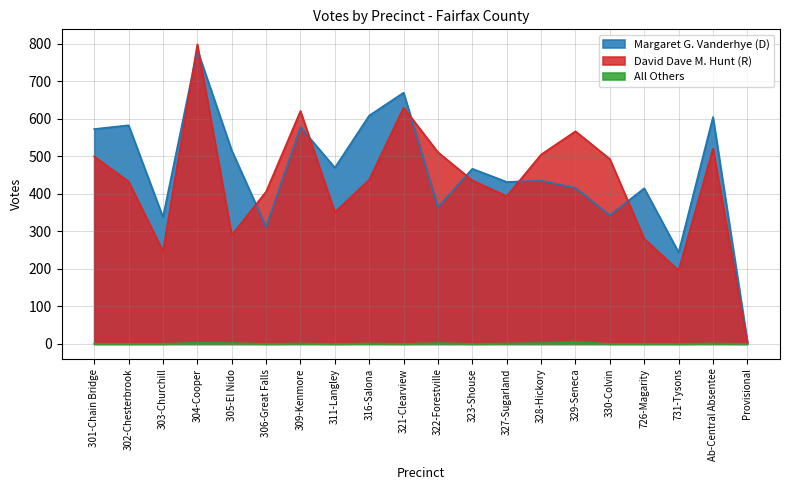

What is the label of the 12th point from the left?

323-Shouse